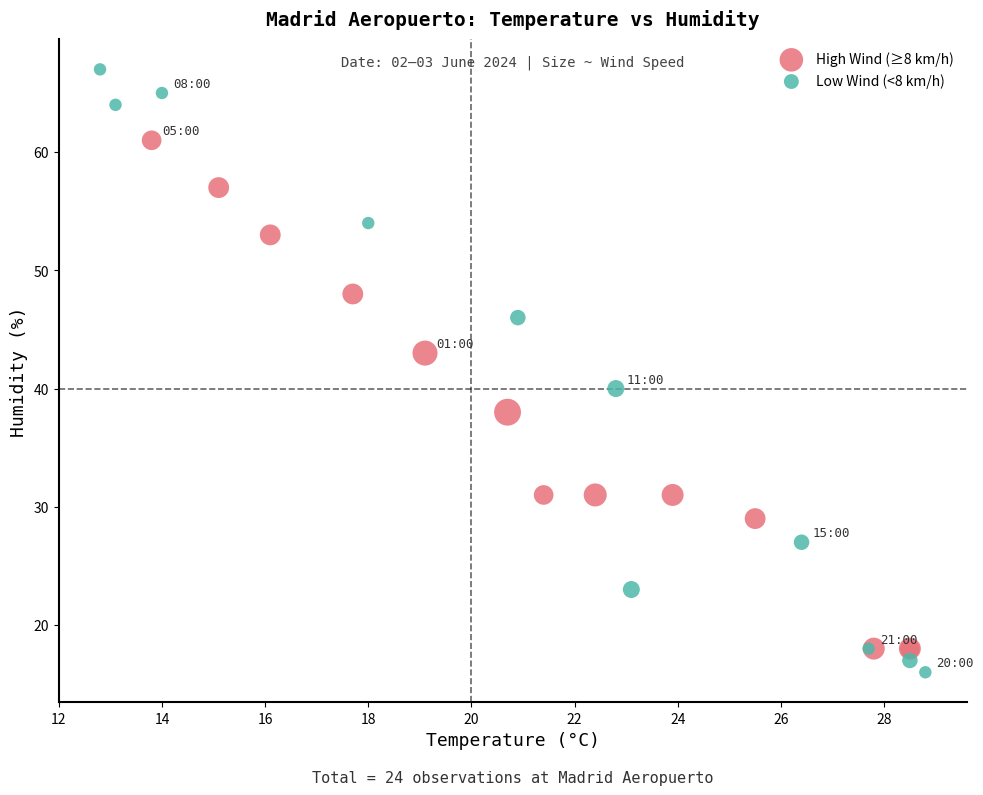

Which series contains the highest Y value?

Low Wind (<8 km/h)